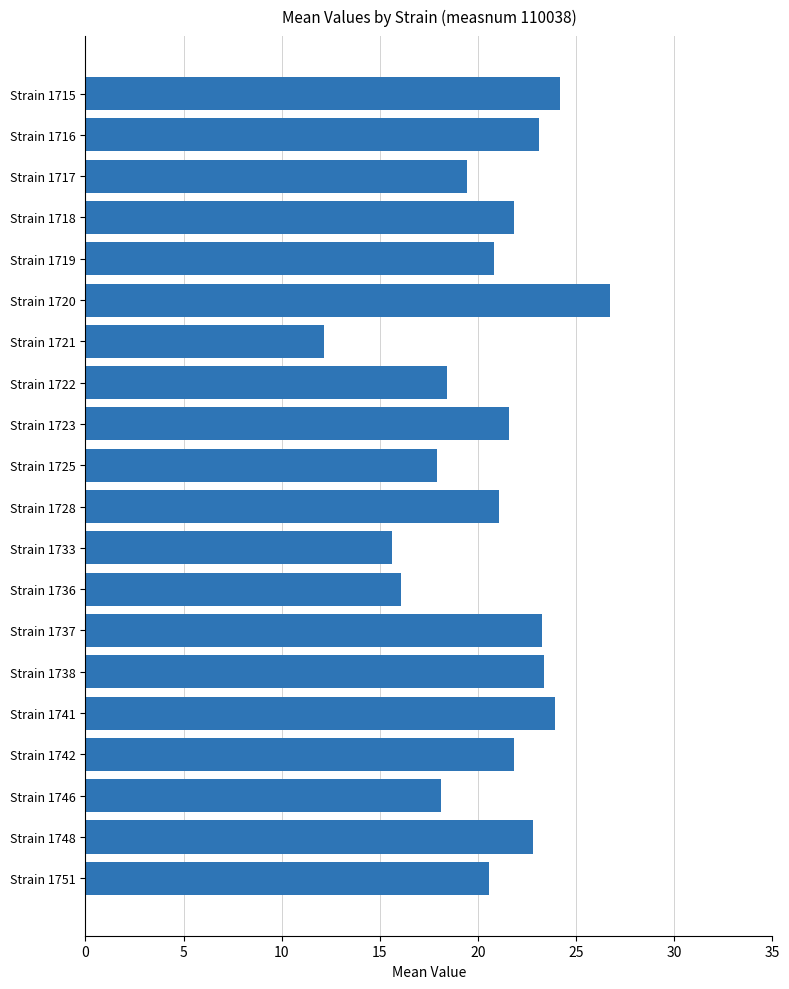

Is it true that the value at Strain 1738 is 23.4?

True